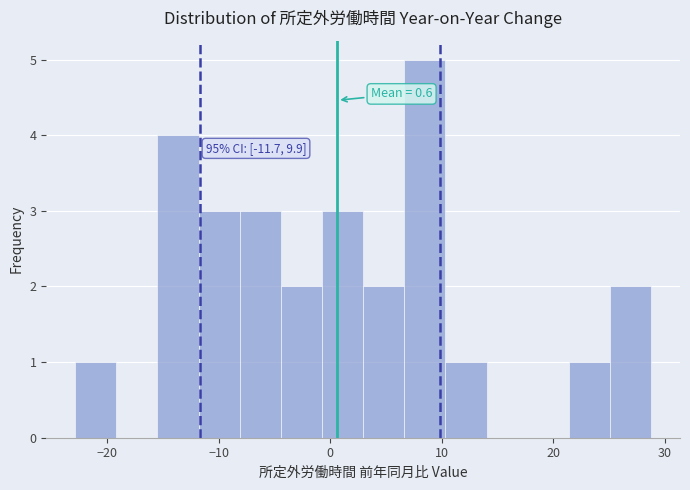

Around what value on the x-axis is the tallest bar? Give the approximate position of its centre, as read against the axis.

8